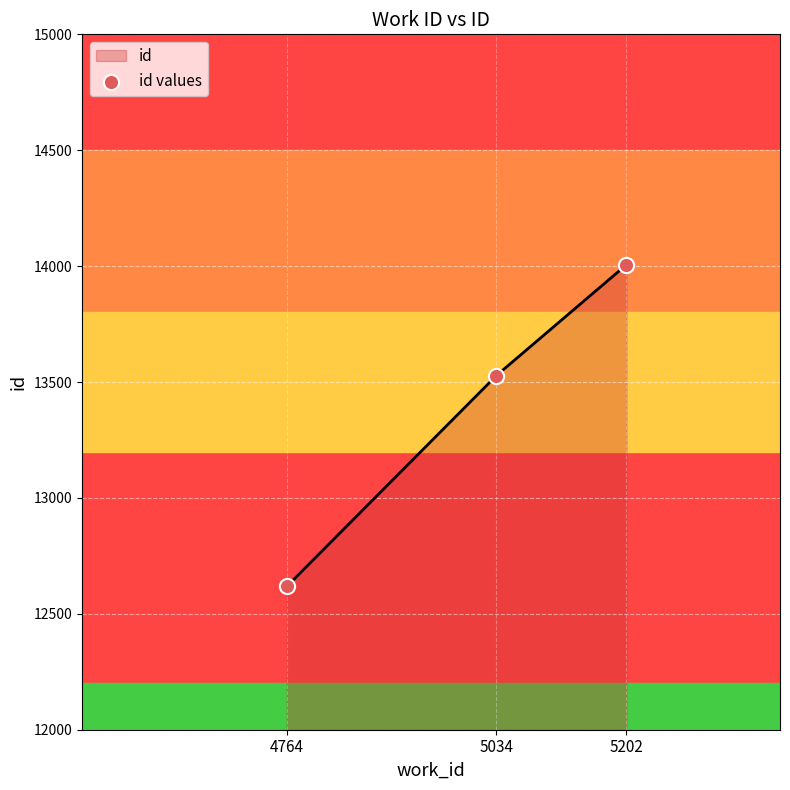

Which has a higher value, 4764 or 5202?

5202